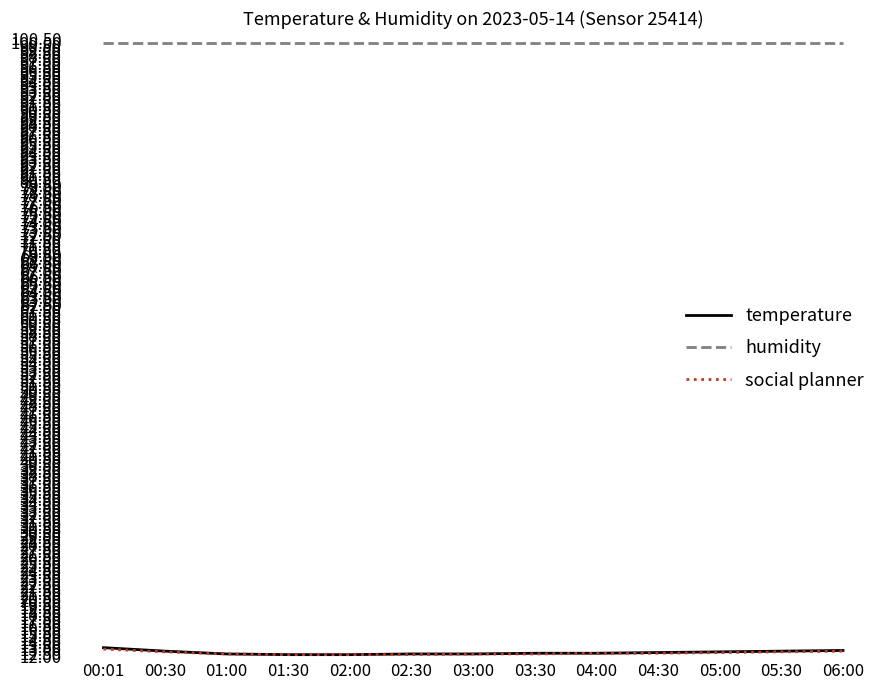

How many social planner values are between 12 and 13?

12